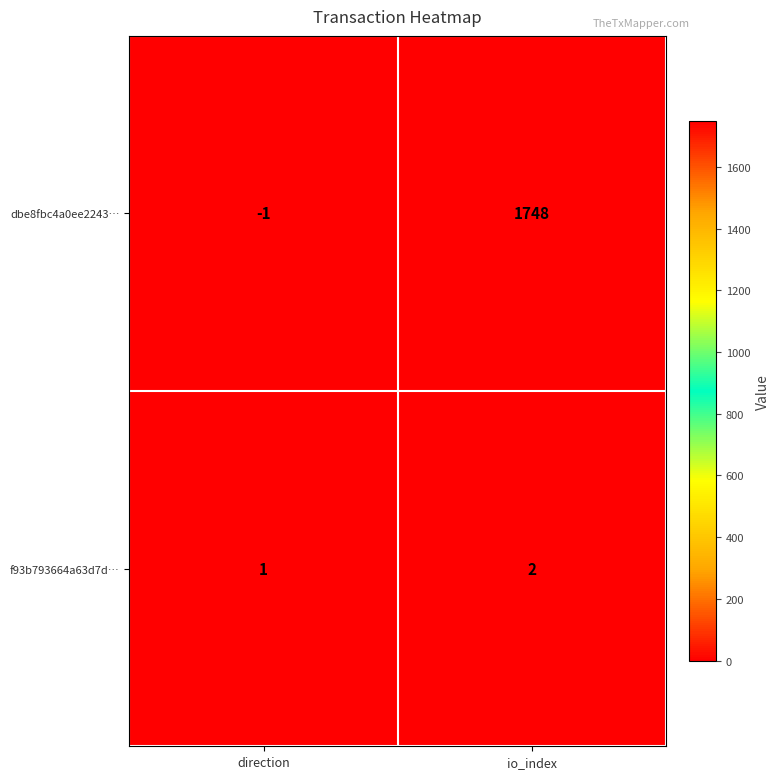

Read the dbe8fbc4a0ee2243… value at io_index, to the nearest 100.

1700